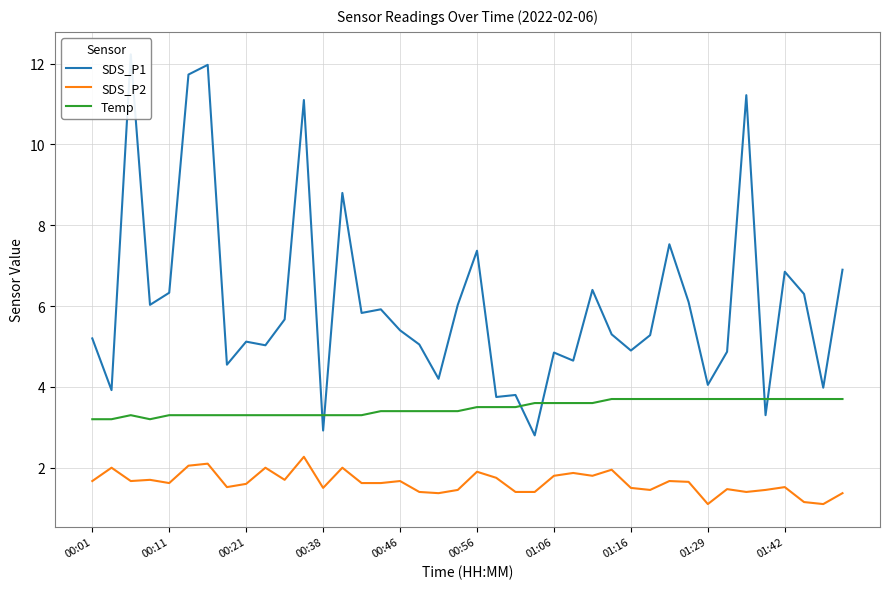

True or false: SDS_P2 and Temp intersect in this chart.

False